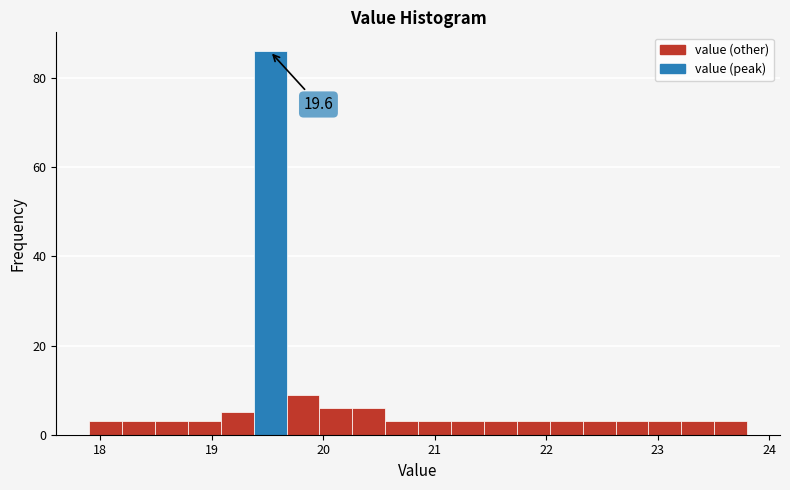

Around what value on the x-axis is the tallest bar? Give the approximate position of its centre, as read against the axis.

19.5